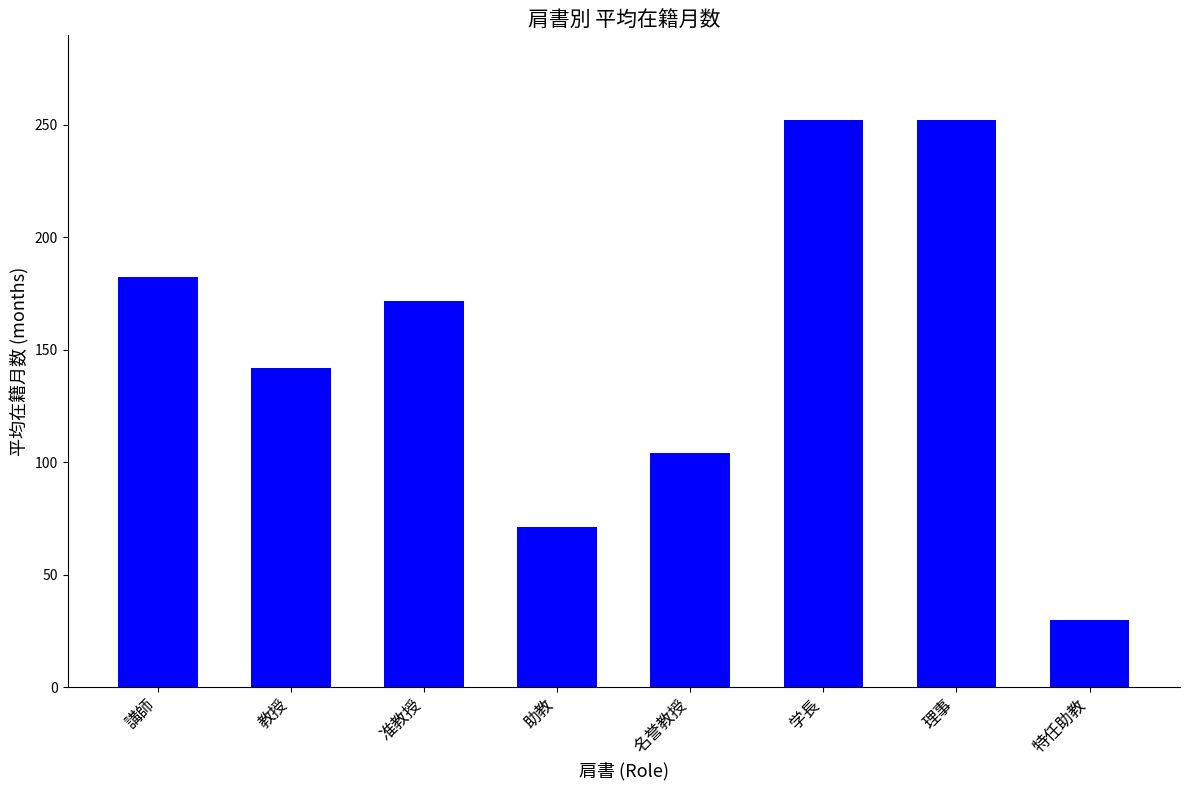

At which label is the value closest to 141?

教授